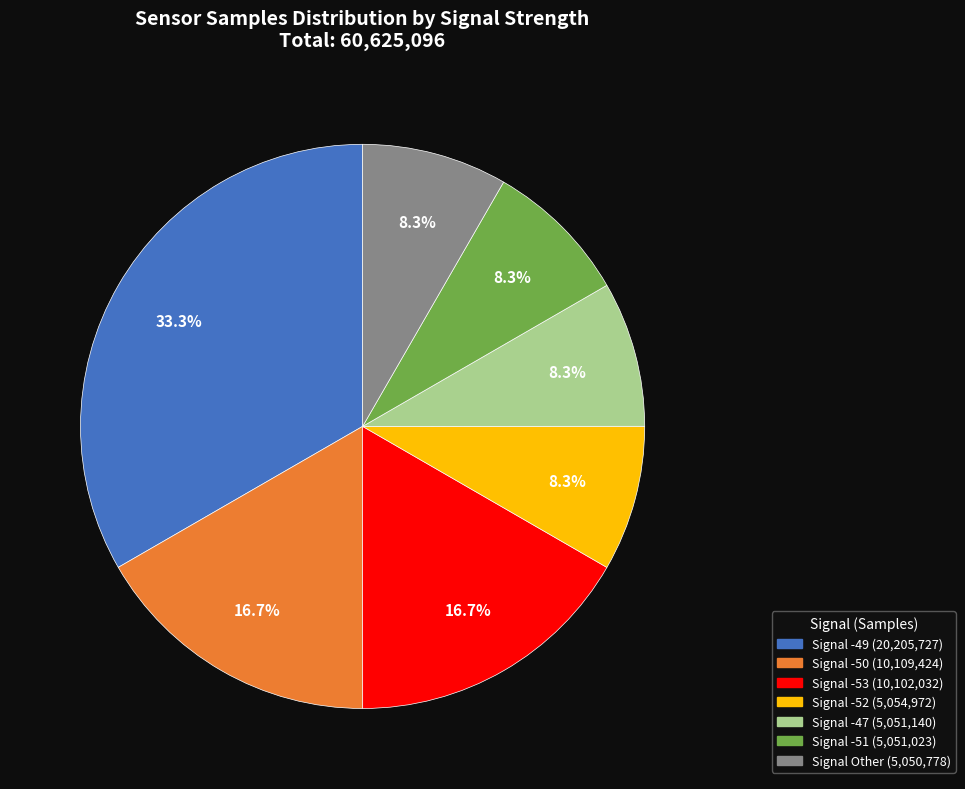

Is there any slice that represents more than half of the pie?

No